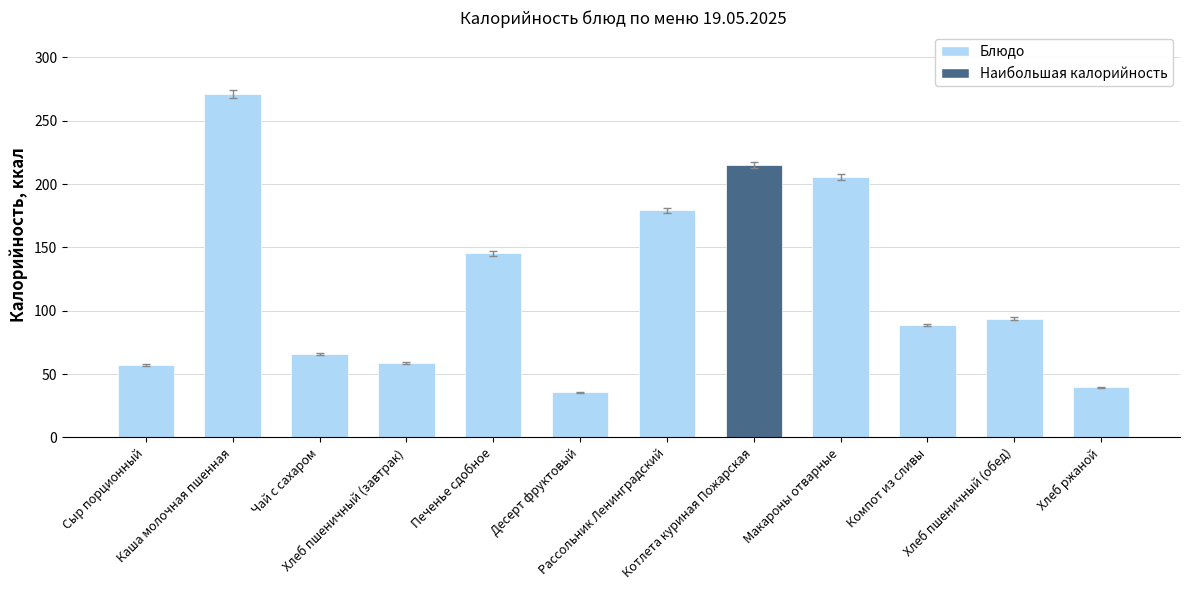

What is the greatest value displayed?

271.3